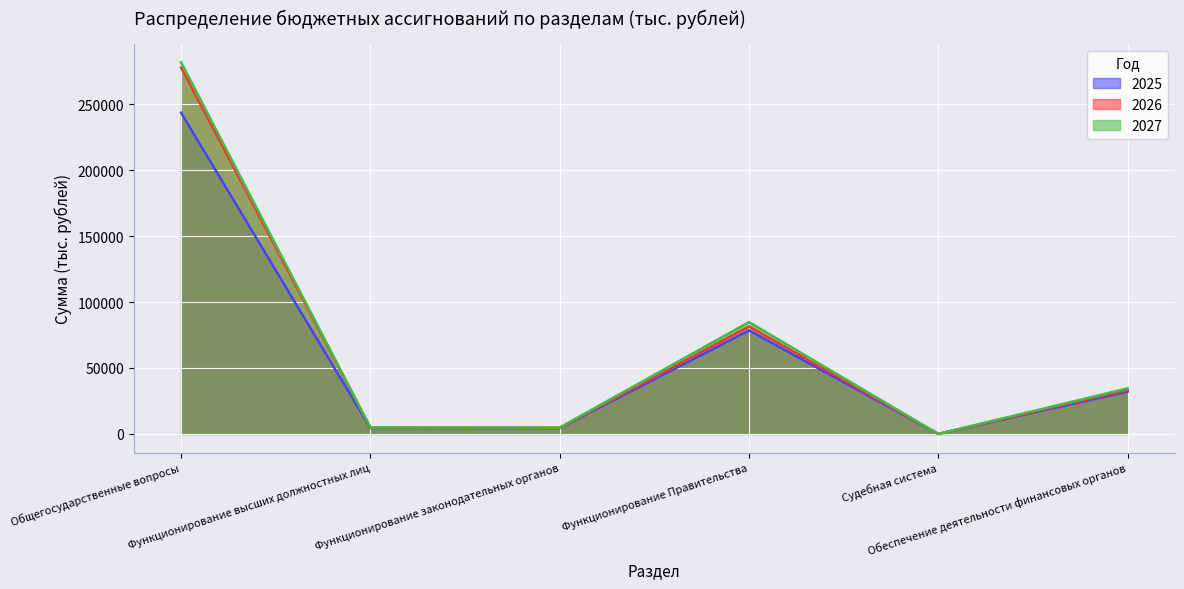

How many interior local valleys does the 2025 series have?

2